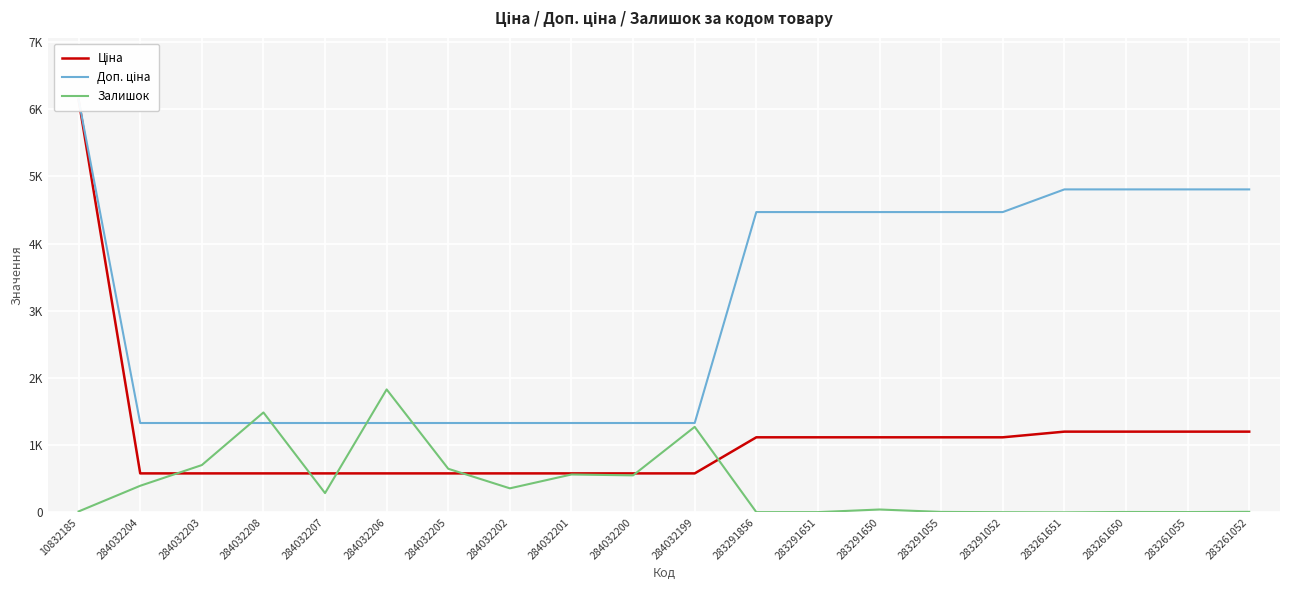

What position from the left is 283291650?

14